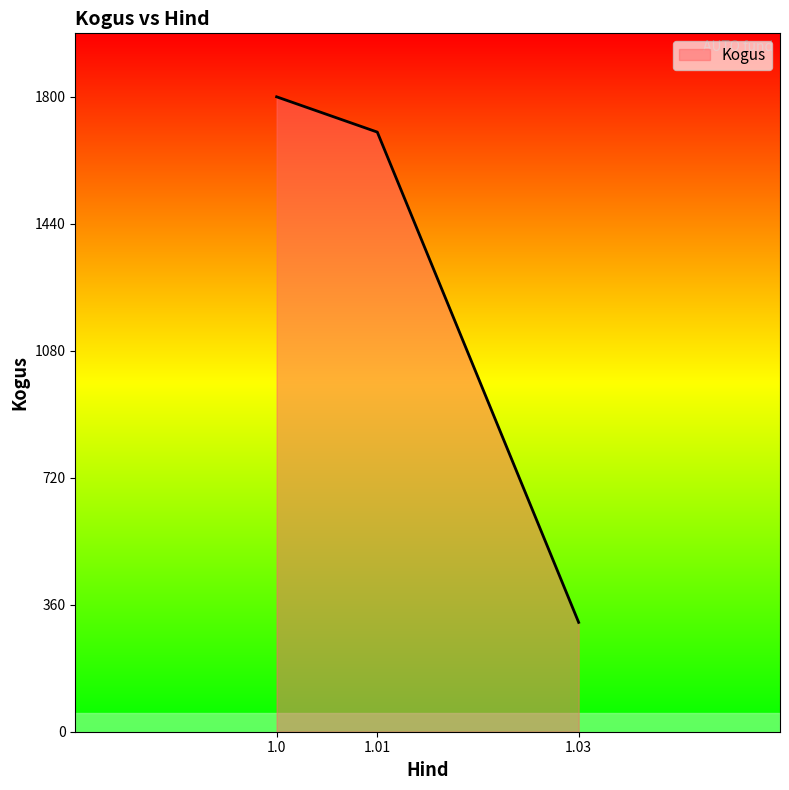

What is the smallest value displayed?

310